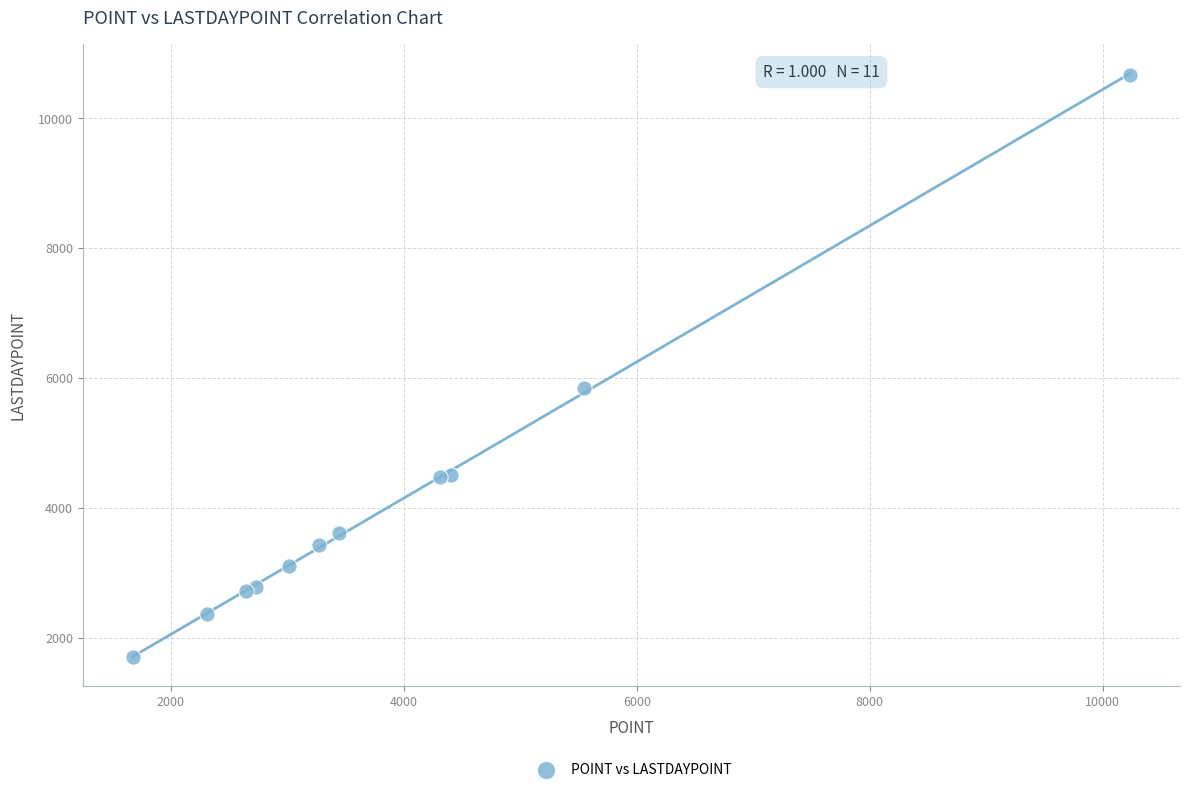

What Y value in the scatter plot is closest to 6189?

5838.5